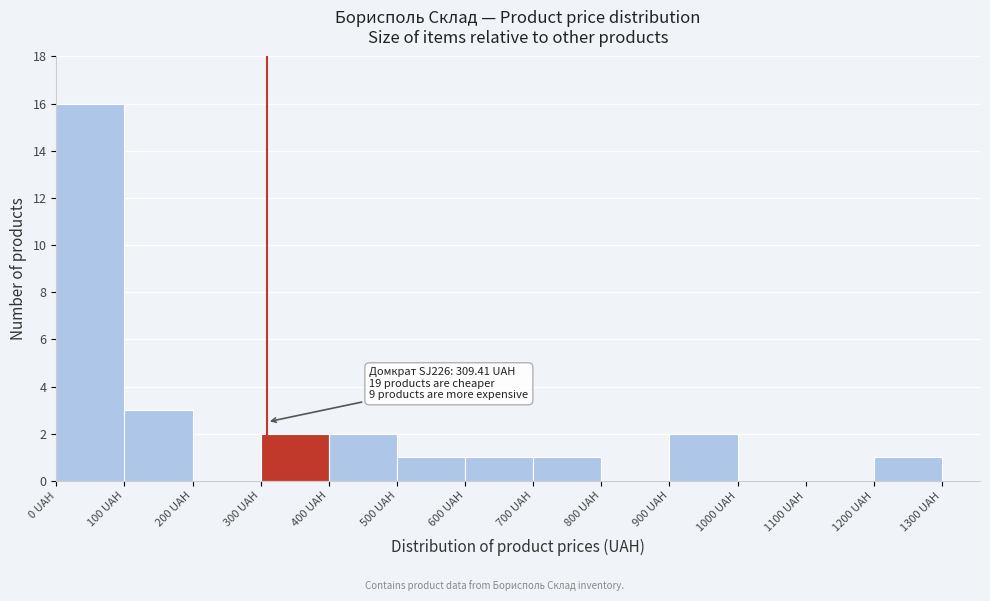

Over which range of the x-axis is the bar tallest?

0 to 100